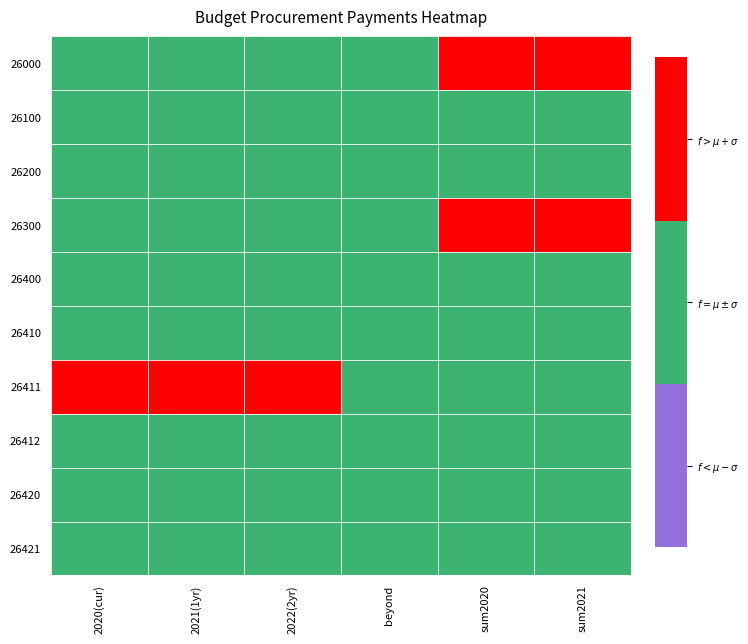

Which series has the largest range (max minus min)?

26411